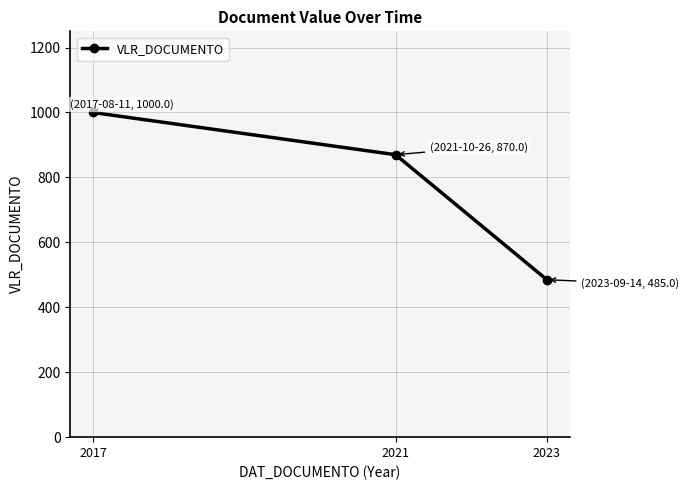

What is the greatest value displayed?

1000